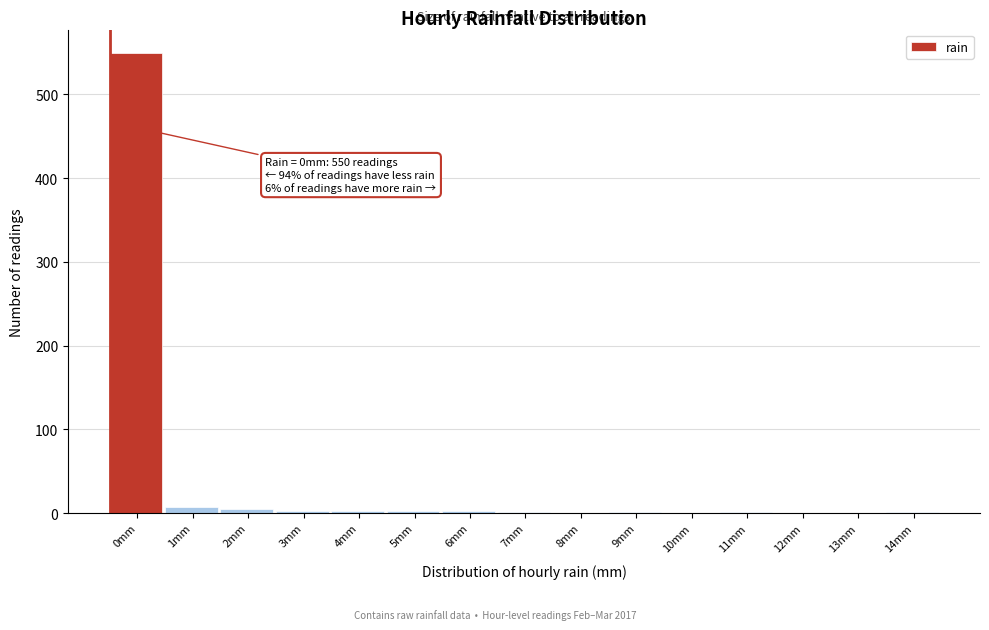

At which category does the chart reach its peak across all series?

0mm